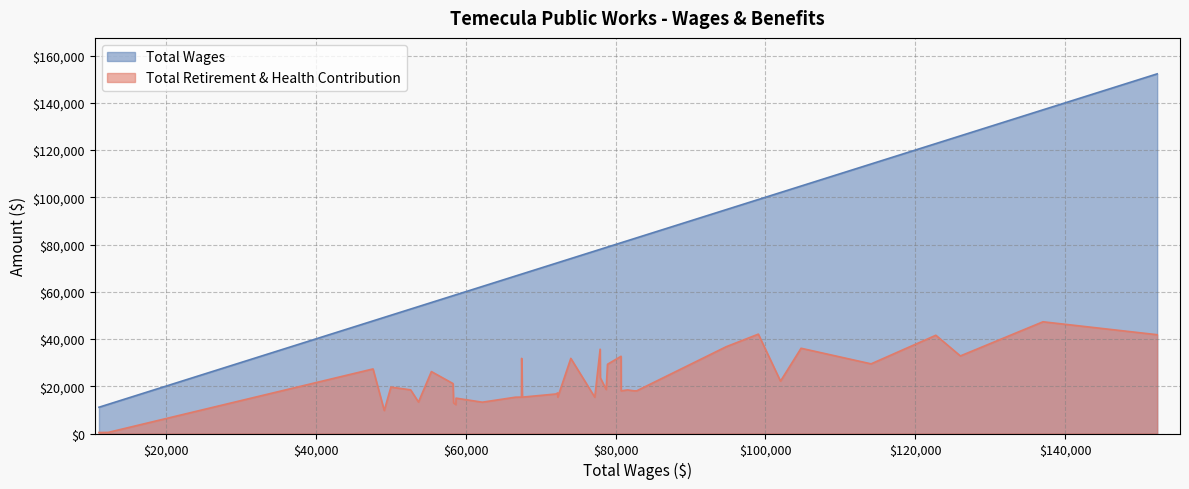

Is it true that Total Retirement & Health Contribution equals 16077 at Maintenance Worker?

False